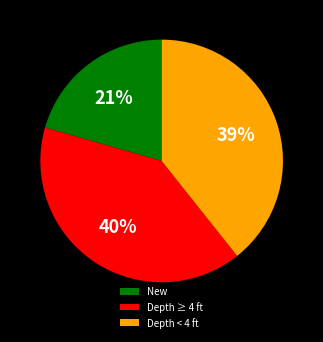

True or false: Depth ≥ 4 ft accounts for 53% of the total.

False